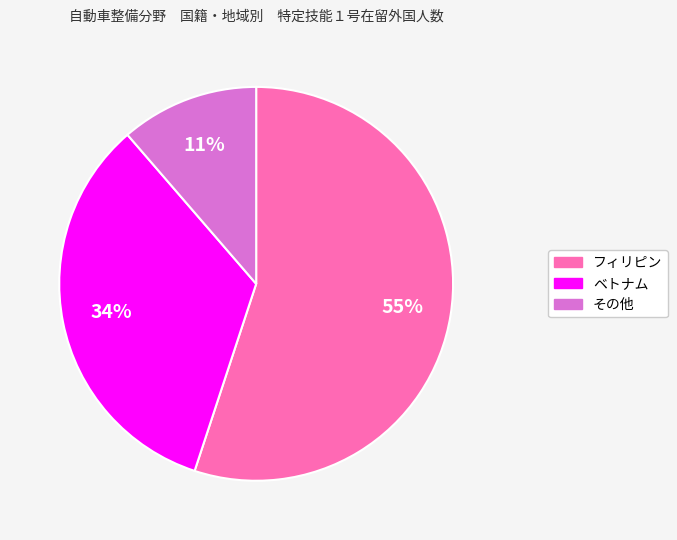

Is there a majority slice in this chart?

Yes